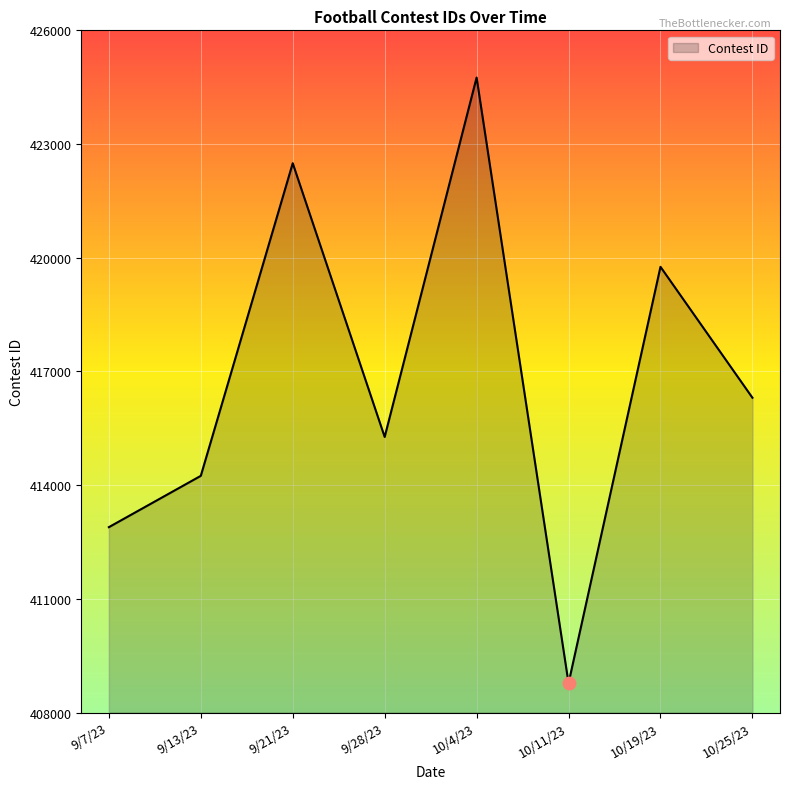

The chart shows a value of 415272 at 9/28/23. True or false?

True